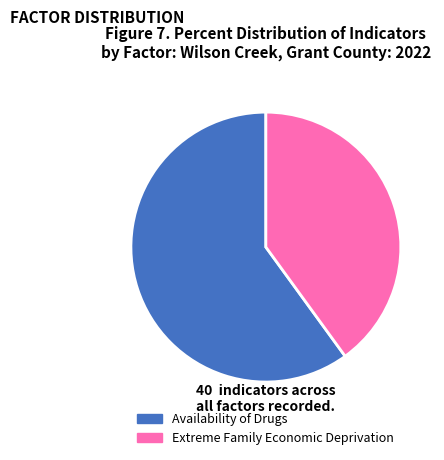

Does any single category account for the majority?

Yes